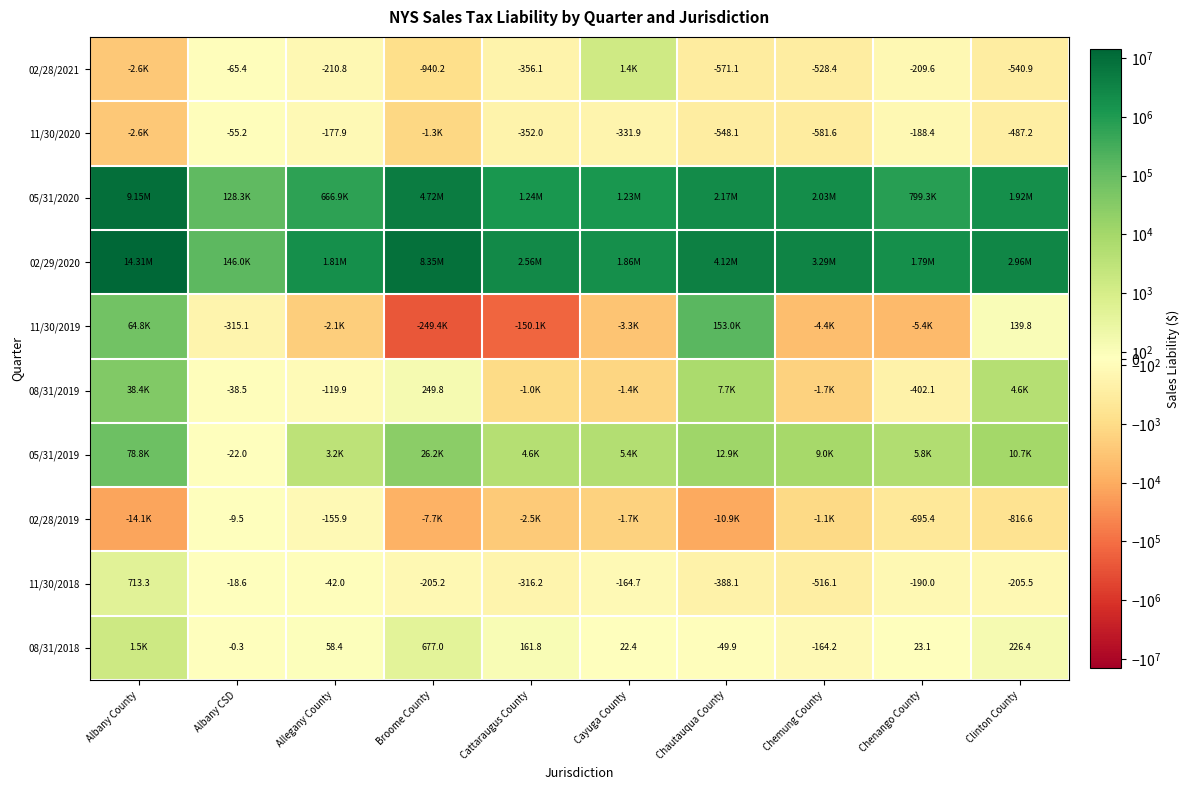

List the labels in order of 11/30/2018 value, smallest first.

Chemung County, Chautauqua County, Cattaraugus County, Clinton County, Broome County, Chenango County, Cayuga County, Allegany County, Albany CSD, Albany County